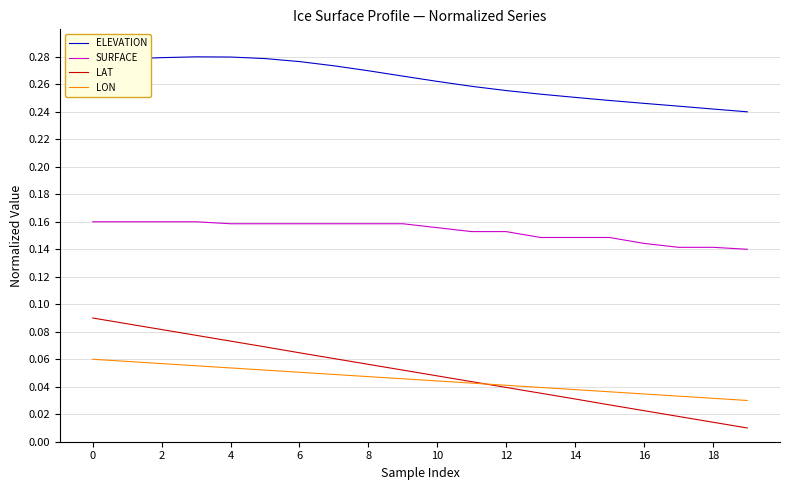

Which series has the largest total across all categories?

ELEVATION